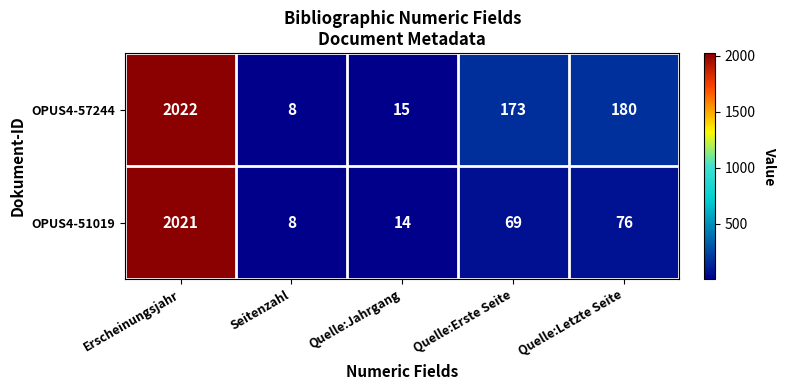

Which series has the largest total across all categories?

OPUS4-57244